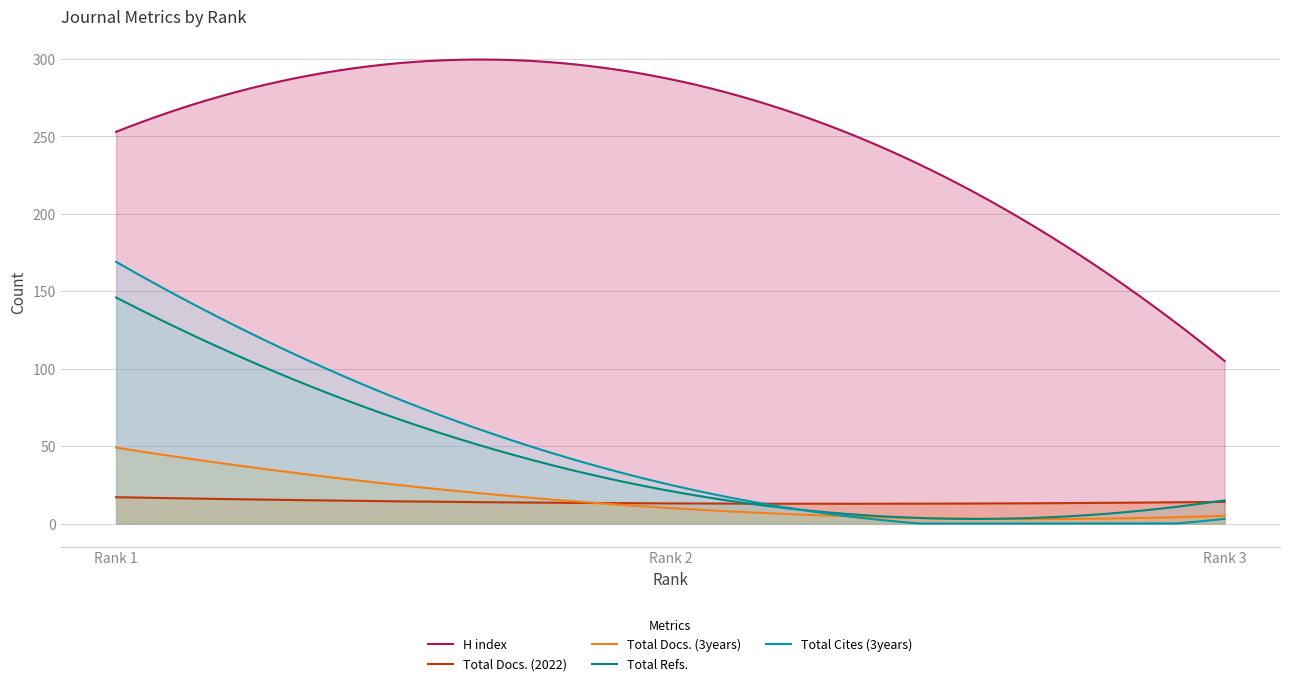

What is the difference between the maximum and second lowest values in the Total Refs. series?

143.0